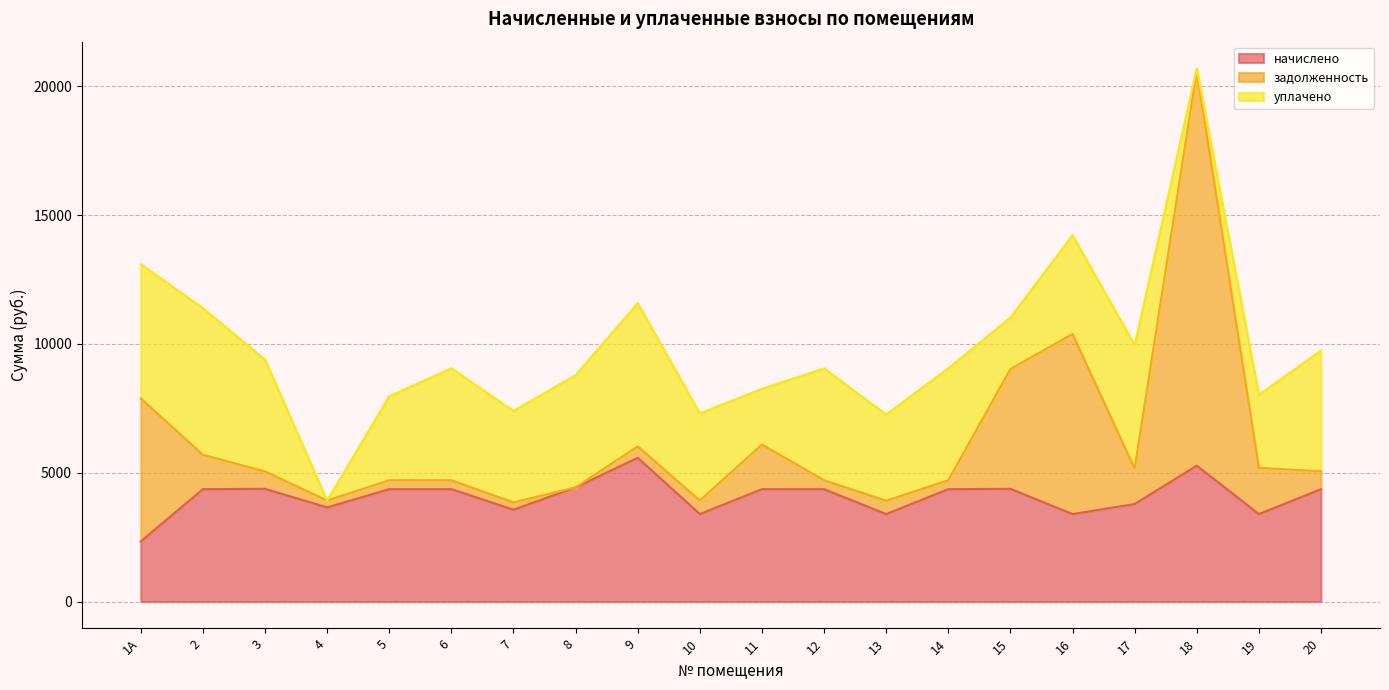

What is the minimum value for начислено?

2333.8